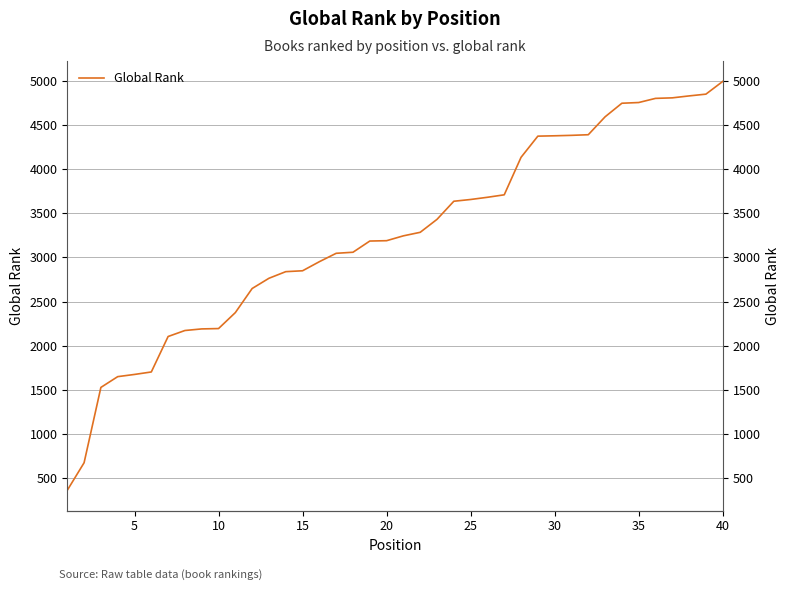

Reading right to left, what are all the values shown in this chart?

4995	4851	4831	4809	4803	4756	4748	4594	4391	4384	4379	4375	4135	3710	3682	3657	3637	3432	3285	3245	3190	3186	3059	3047	2952	2849	2839	2764	2648	2375	2194	2190	2172	2104	1702	1674	1649	1527	673	361